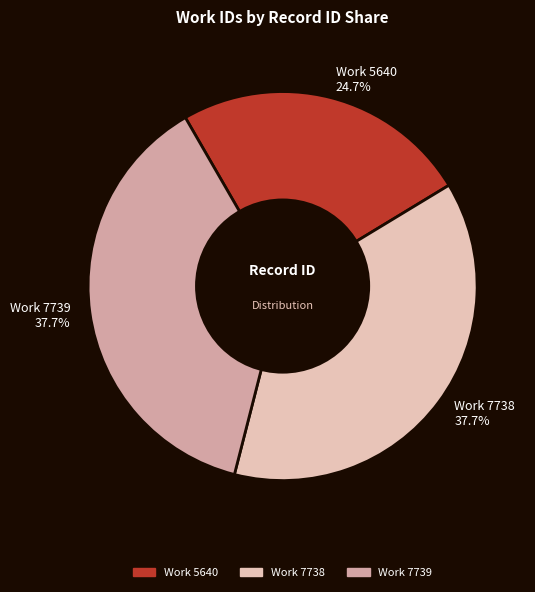

Does Work 5640 24.7% represent more than half of the total?

No